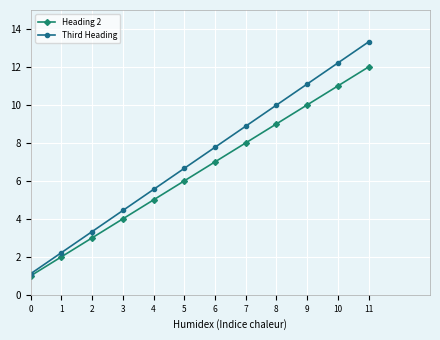

Which series changed the most between 9 and 10?

Third Heading